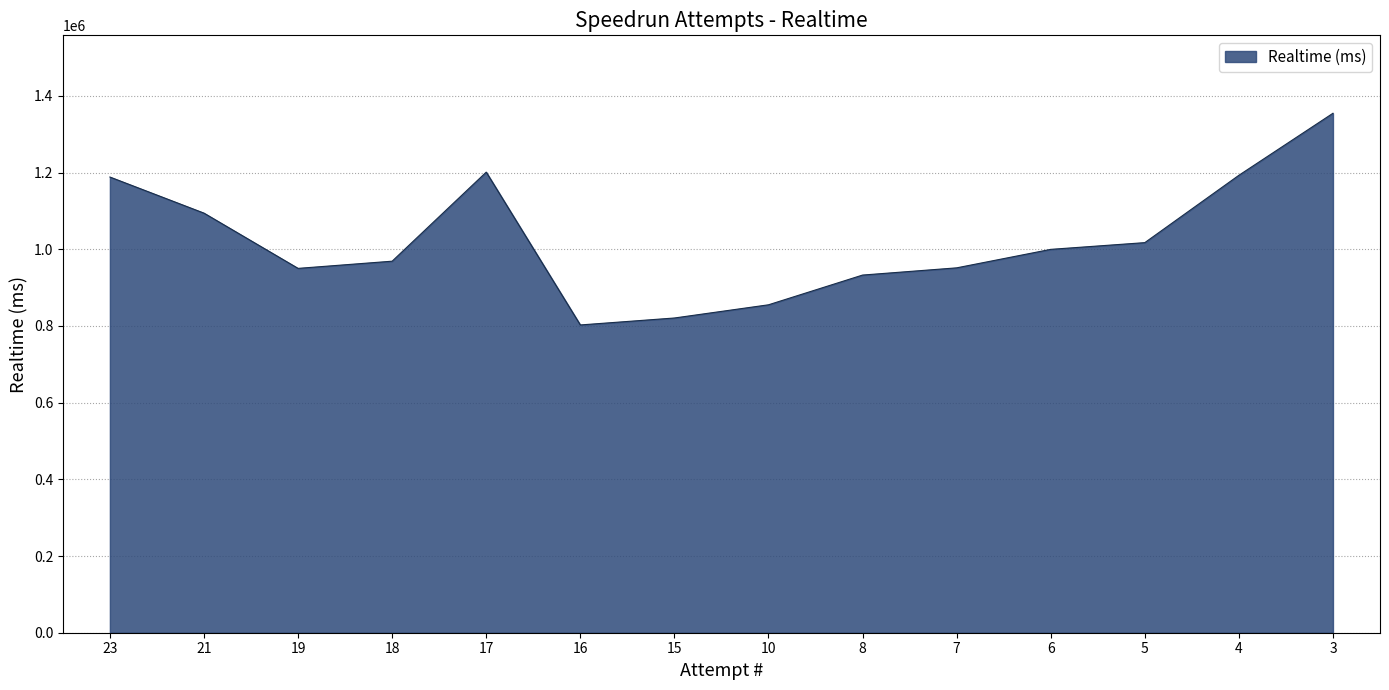

Does the chart display data point markers on the line(s)?

No